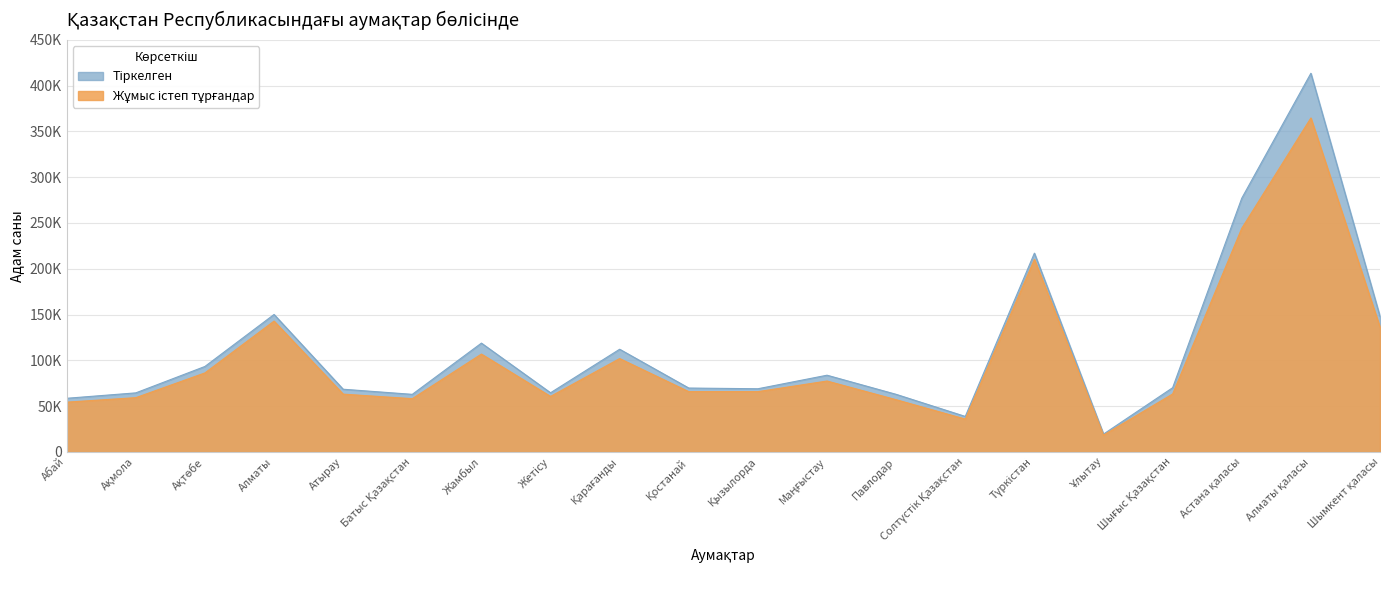

Is it true that Тіркелген equals 127866 at Маңғыстау?

False